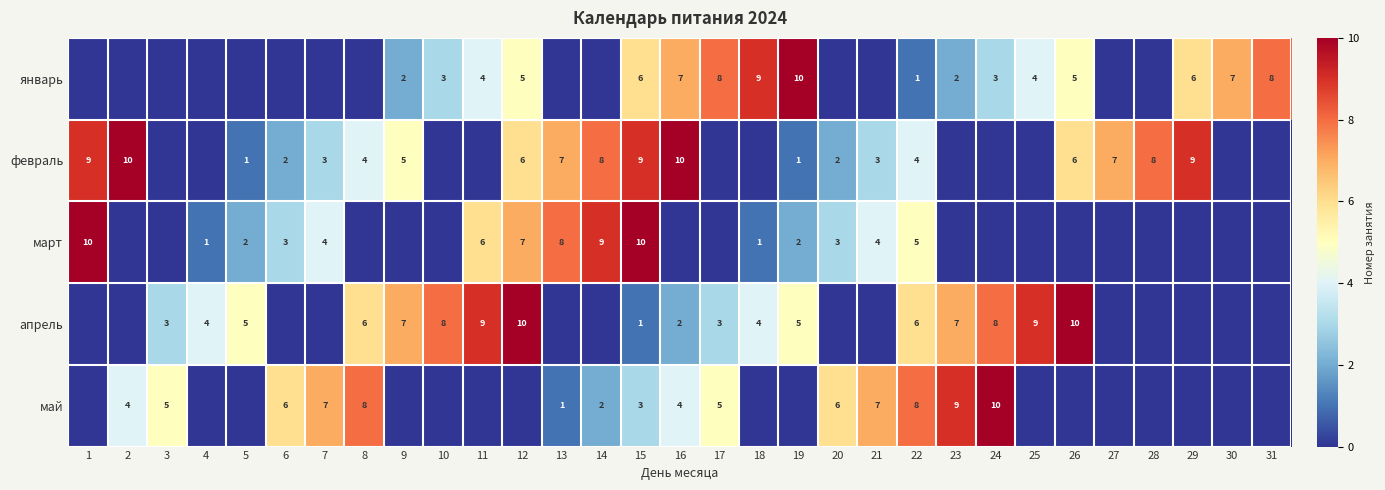

The апрель series shows 3 at 17. True or false?

True